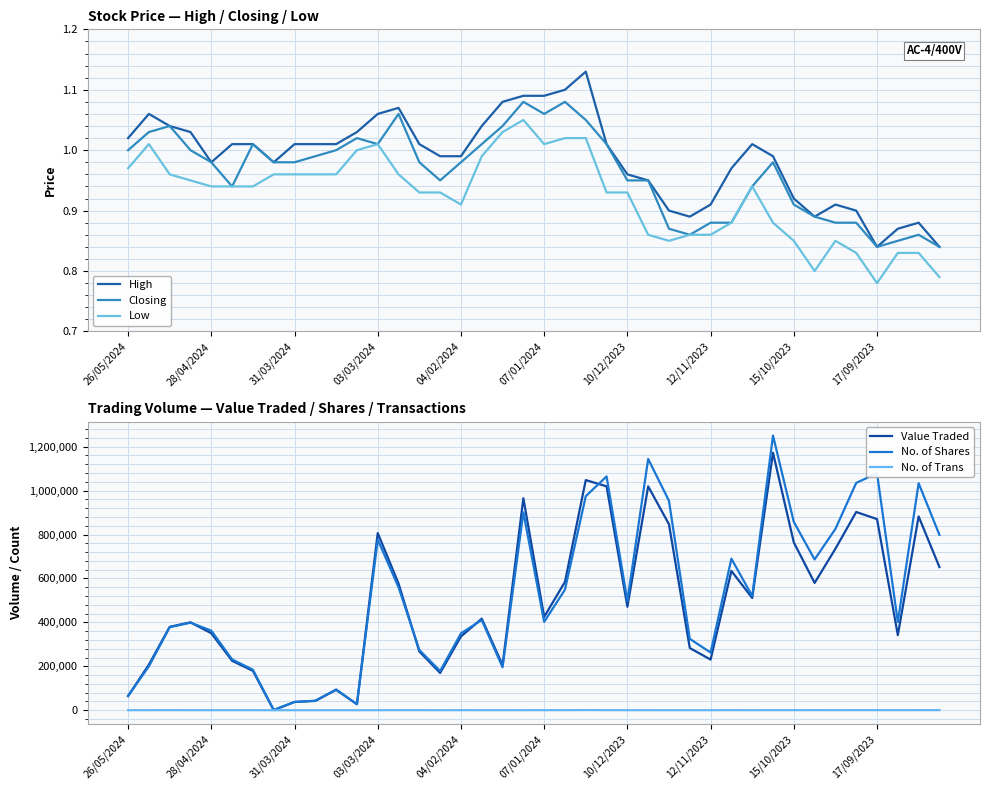

What position from the left is 17?

18